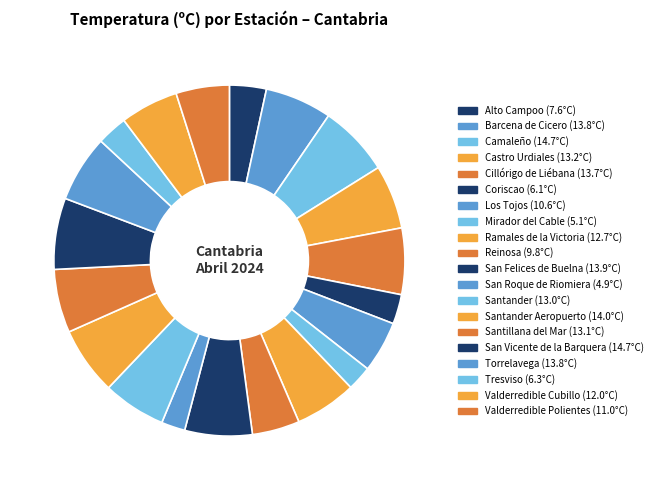

How many slices are in this pie chart?

20